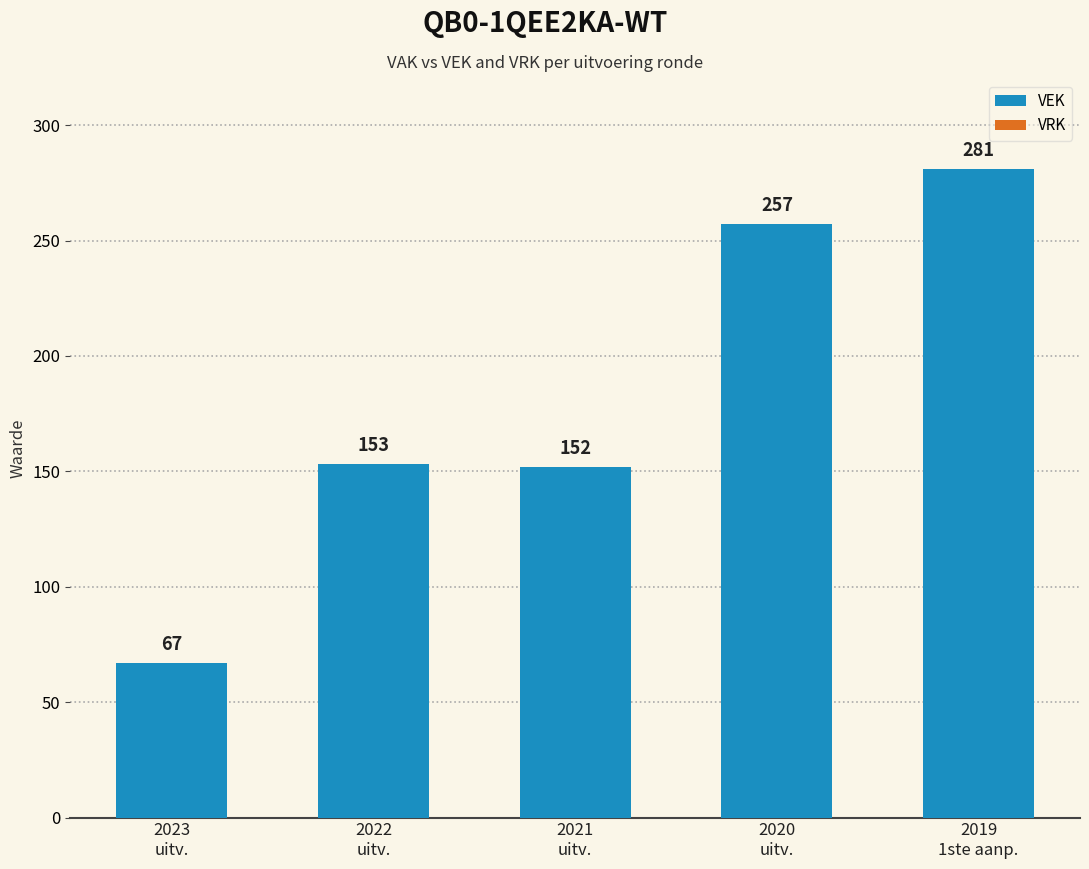

What is the average value?

182